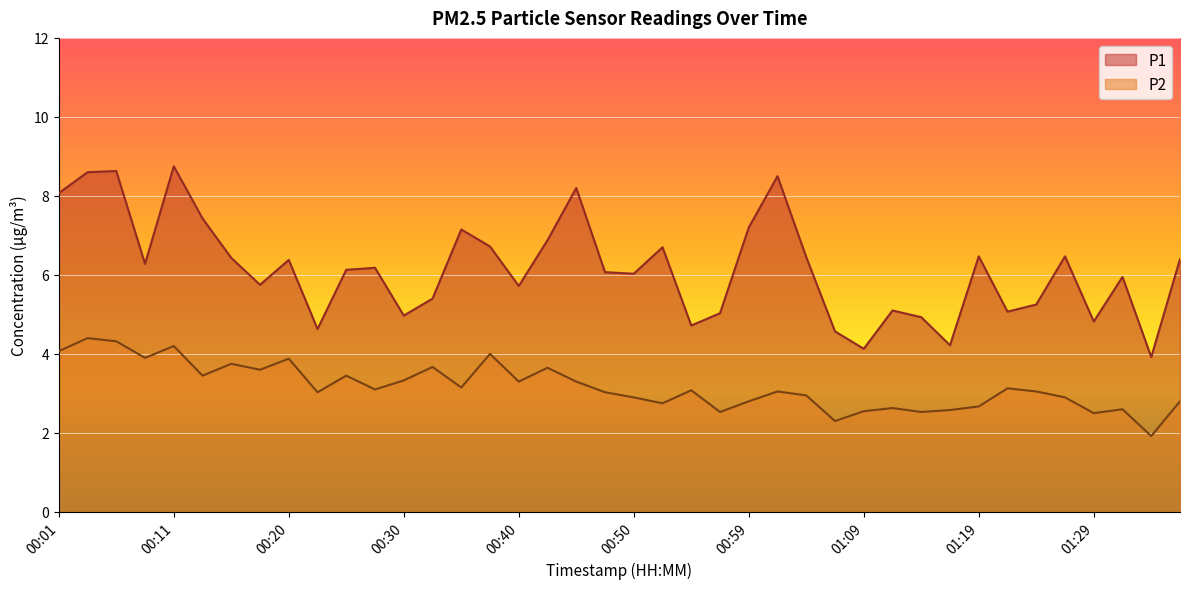

How many values in the P2 series exceed 3?

24